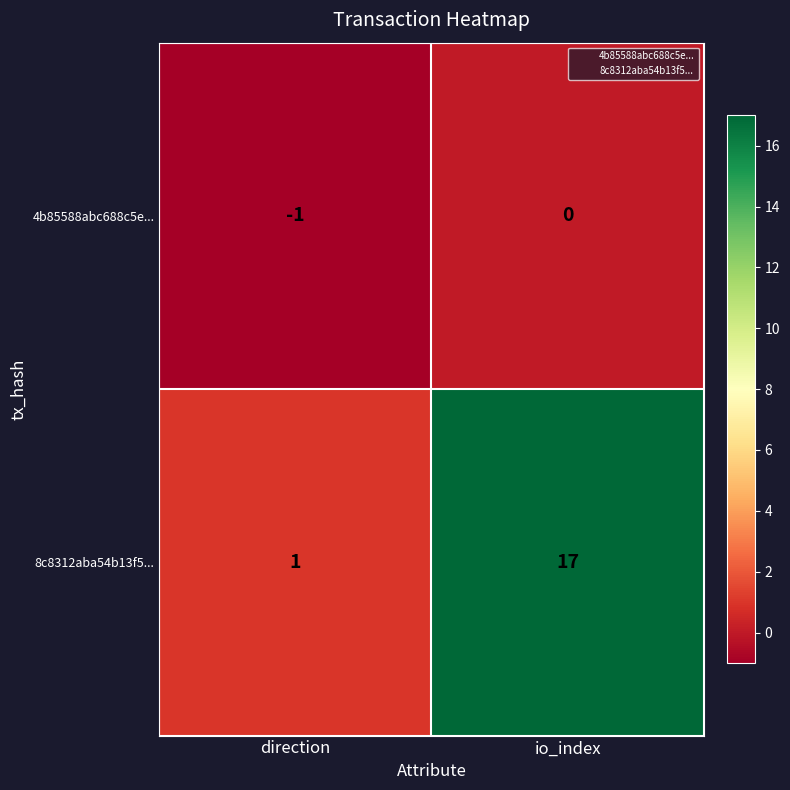

Which series has the widest spread of values?

8c8312aba54b13f5...